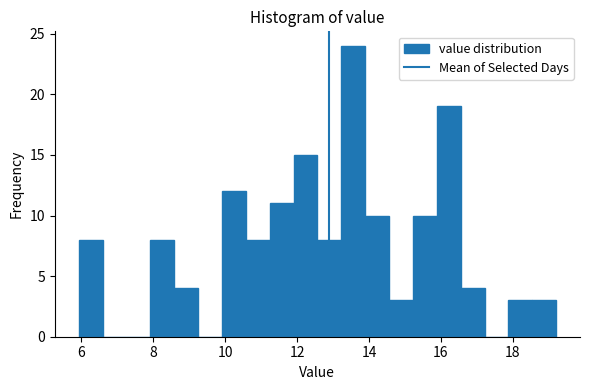

Around what value on the x-axis is the tallest bar? Give the approximate position of its centre, as read against the axis.

13.6